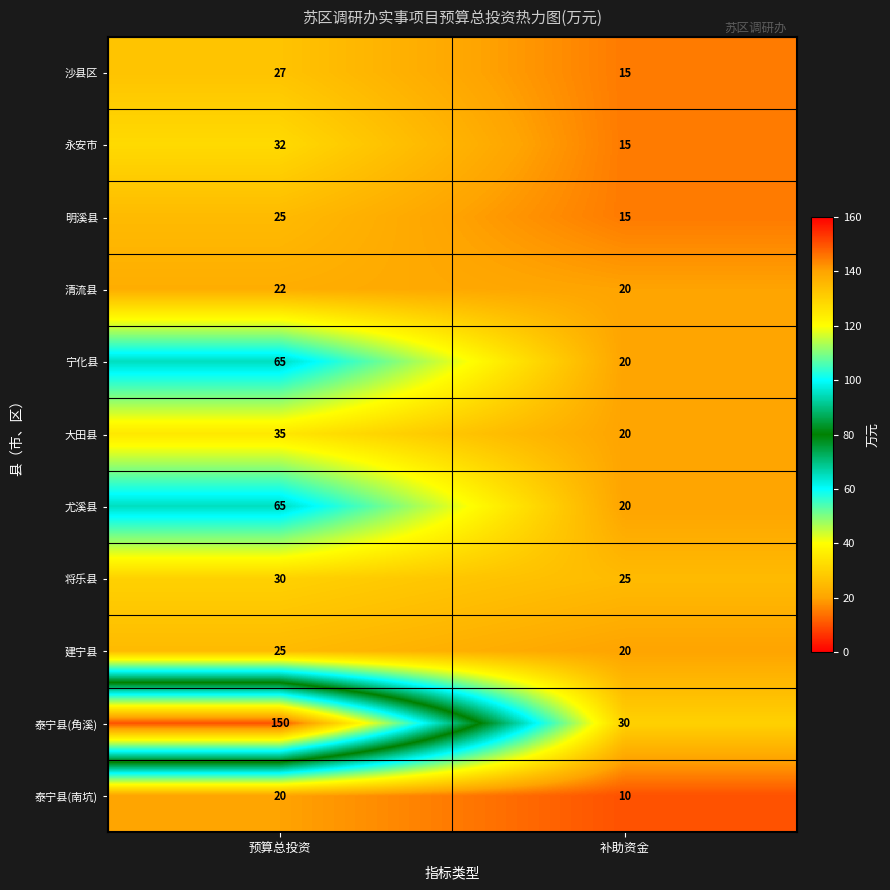

Which label corresponds to the smallest value in the chart?

补助资金